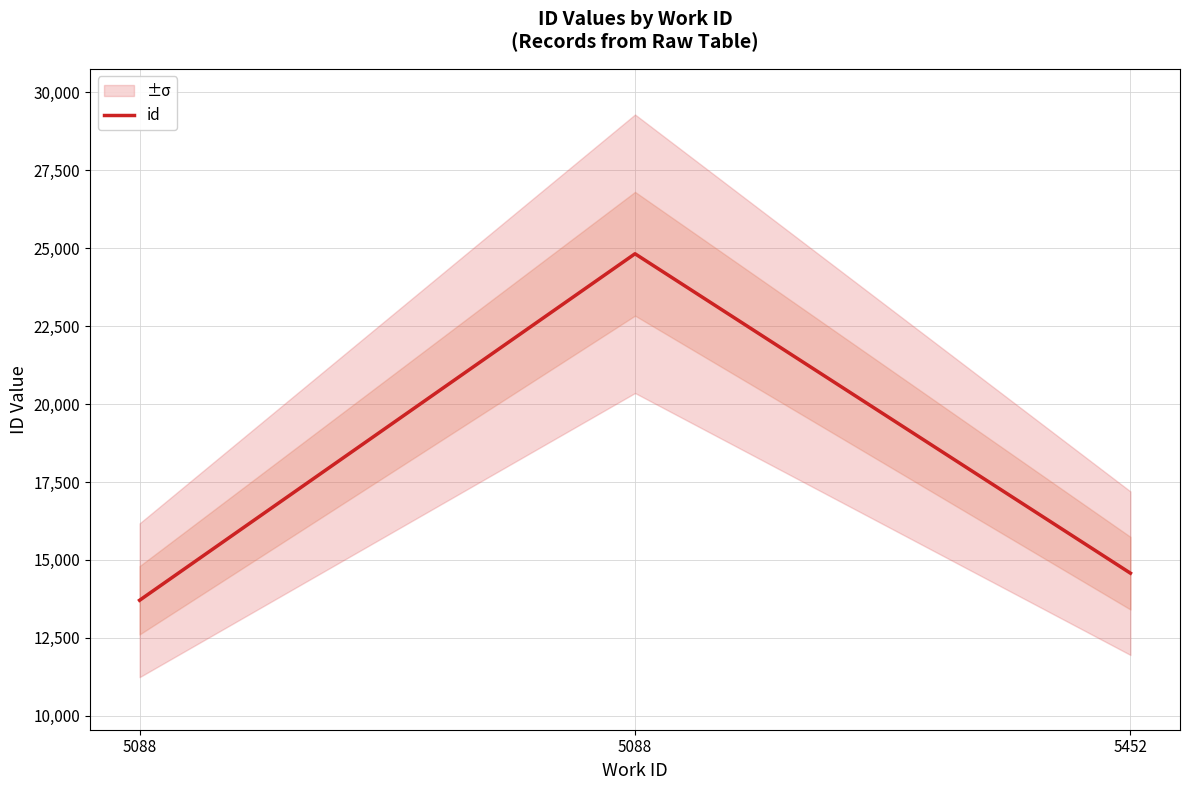

The value at 5088 is 6035. True or false?

False